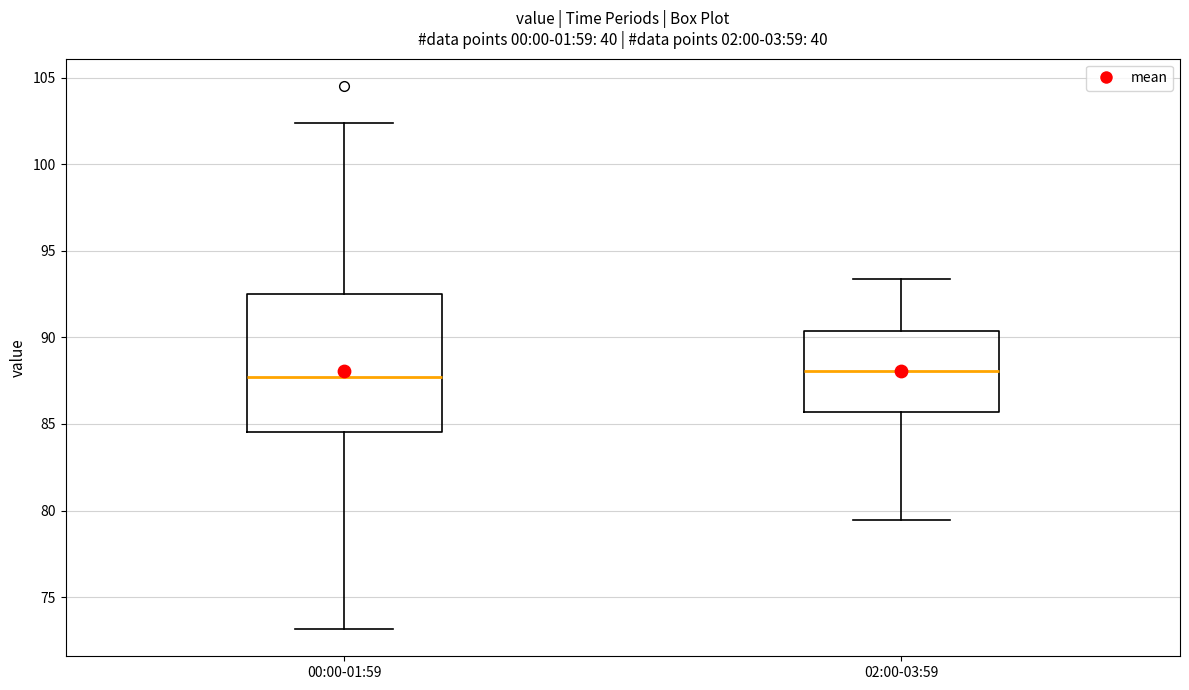

Reading left to right, transcribe this box plot: for each box, give where its median line is, the range the box spans, and where its two whiskers end, as read against the y-axis. The values are not printed on the chart, so give them approximately, as read against the axis.

00:00-01:59: median 87.5, box 84.5 to 92.5, whiskers 73.0 to 102.5
02:00-03:59: median 88.0, box 85.5 to 90.5, whiskers 79.5 to 93.5